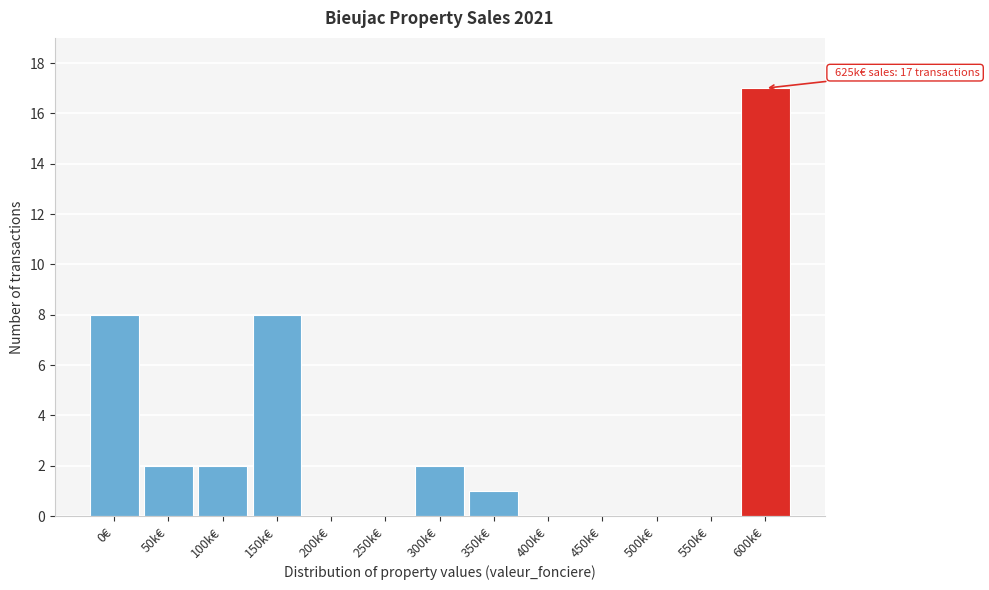

Reading right to left, extract all data points from this chart.

600k€=17	550k€=0	500k€=0	450k€=0	400k€=0	350k€=1	300k€=2	250k€=0	200k€=0	150k€=8	100k€=2	50k€=2	0€=8